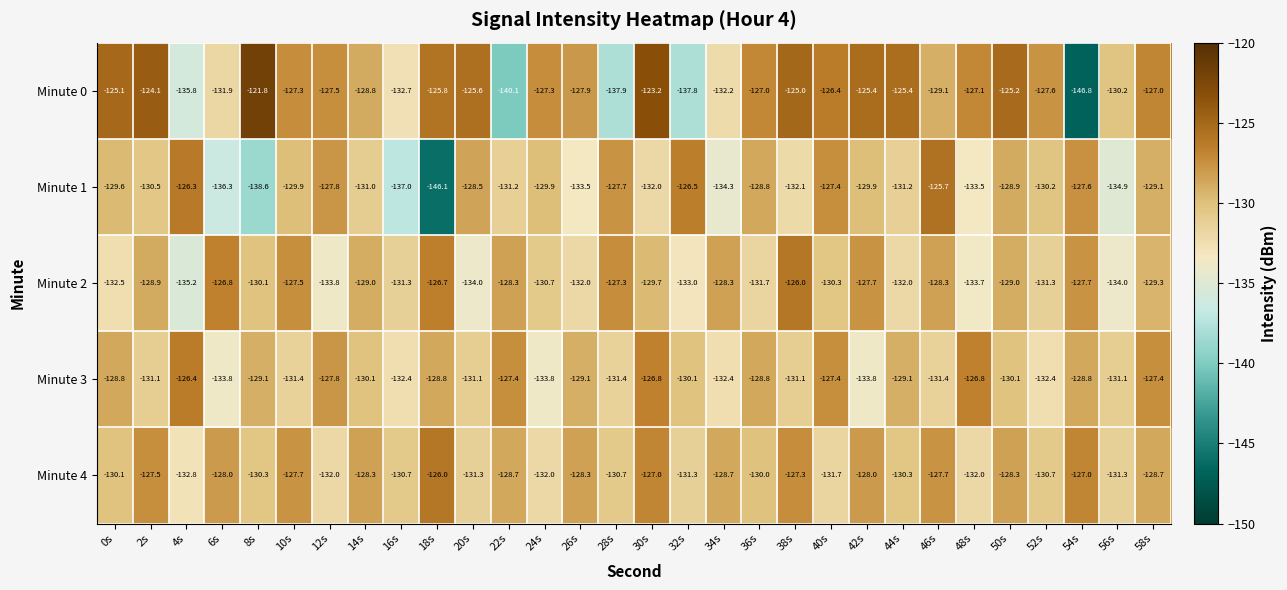

Rank the series at 34s from lowest to highest value.

Minute 1, Minute 3, Minute 0, Minute 4, Minute 2